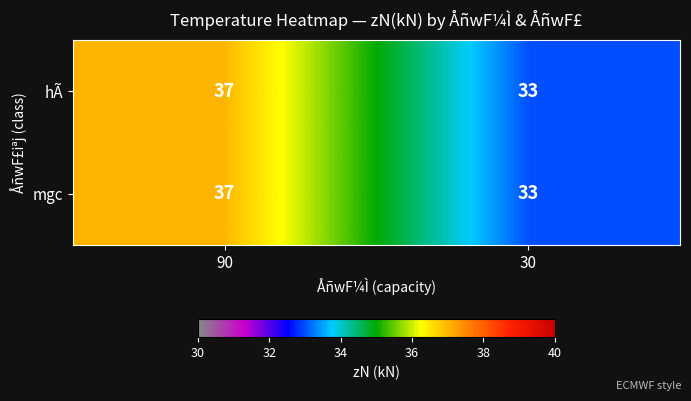

True or false: hÃ has a value of 56 at 30.

False